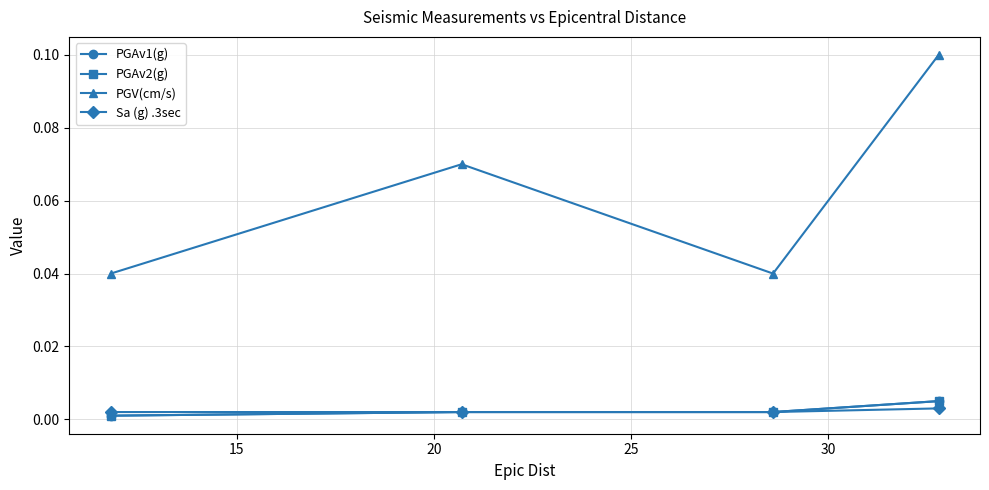

Is this an area chart (filled region under the line)?

No